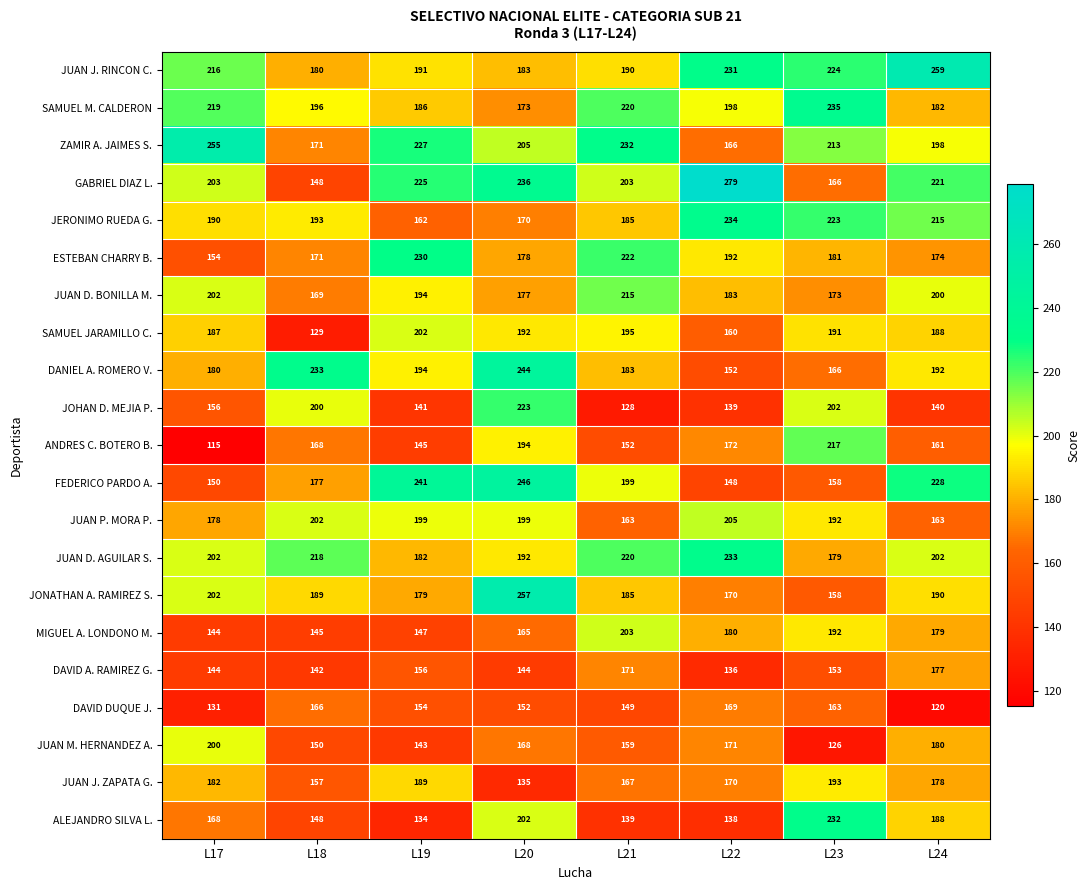

Is it true that JERONIMO RUEDA G. equals 185 at L21?

True